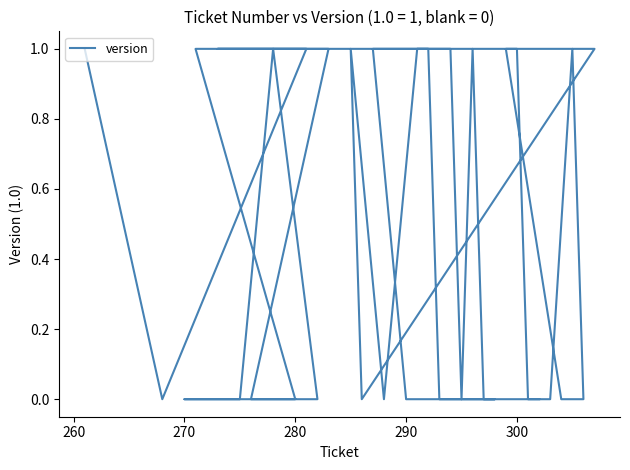

Is it true that the value at 270 is 0?

True